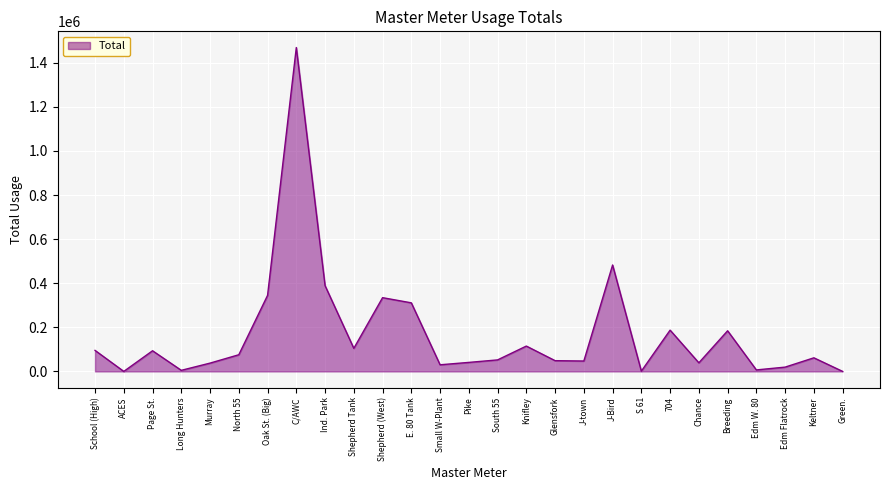

The value at C/AWC is 2503986. True or false?

False